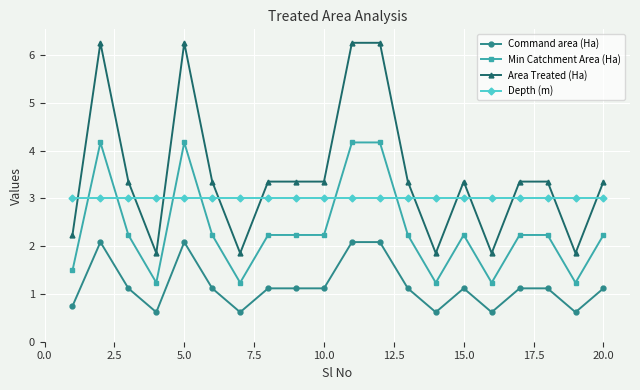

What is the difference between the second highest and minimum values in the Command area (Ha) series?

1.5